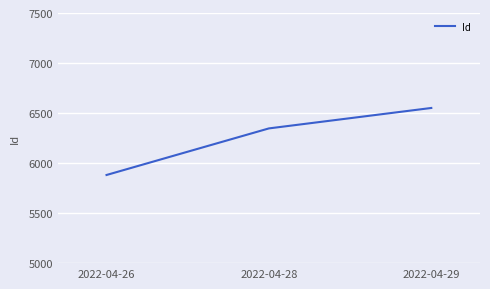

Where is the data nearest to the value 6217?

2022-04-28